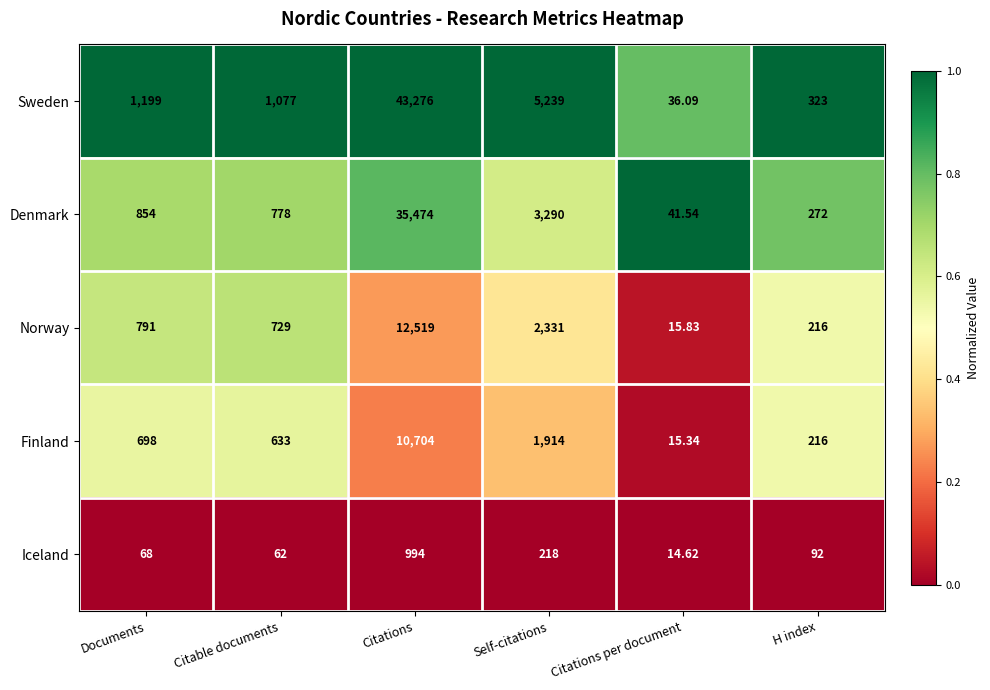

Which label corresponds to the smallest value in the chart?

Citations per document